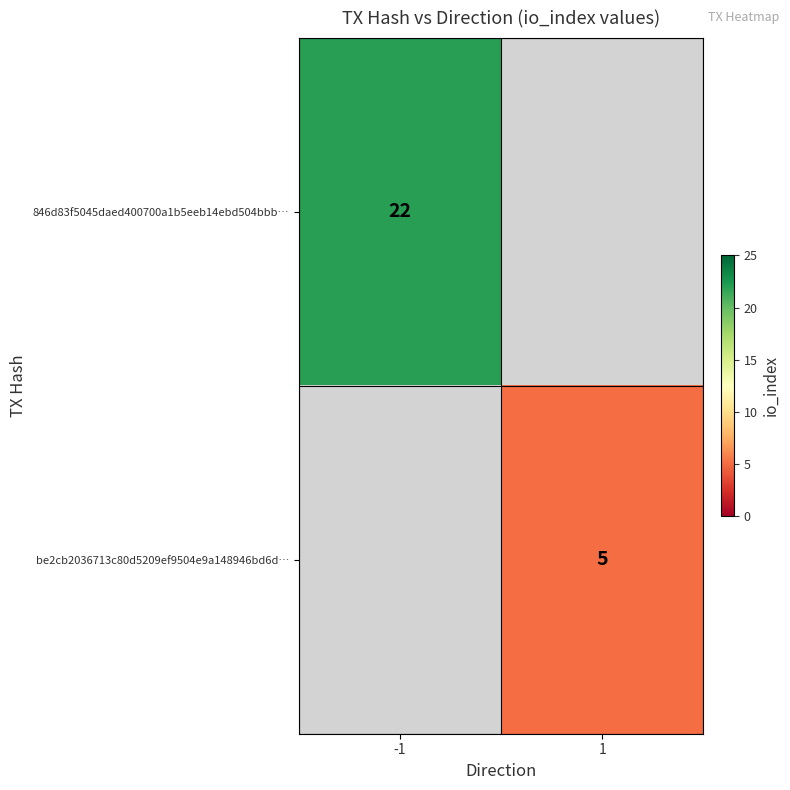

True or false: be2cb2036713c80d5209ef9504e9a148946bd6d… has a value of 2 at 1.

False